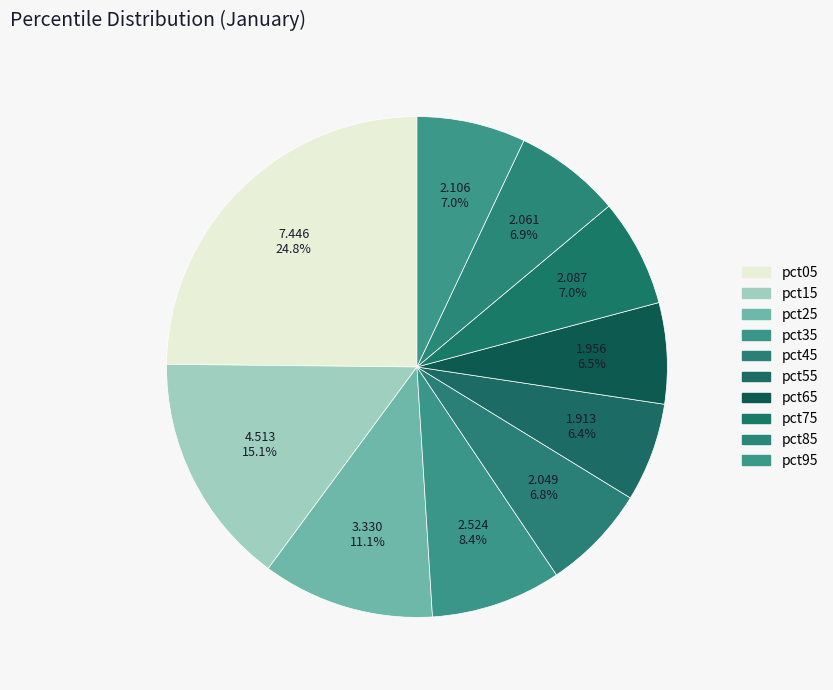

How many segments does this pie chart have?

10